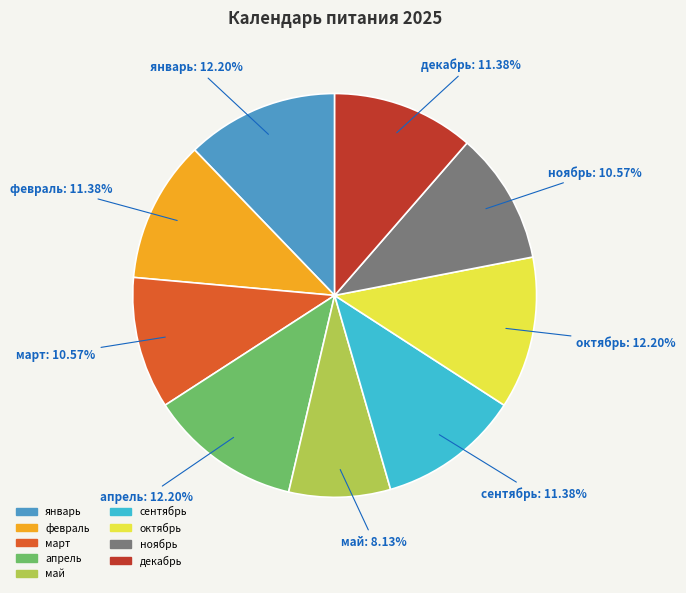

Is there a majority slice in this chart?

No